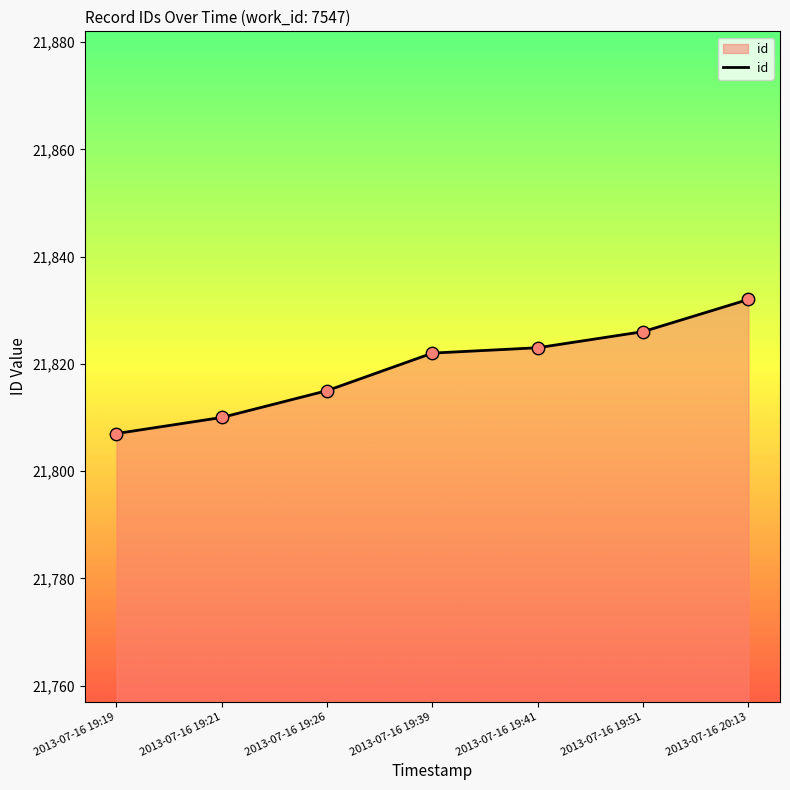

Approximately how many times larger is the value at 2013-07-16 19:19 compared to 2013-07-16 19:26?

1.0